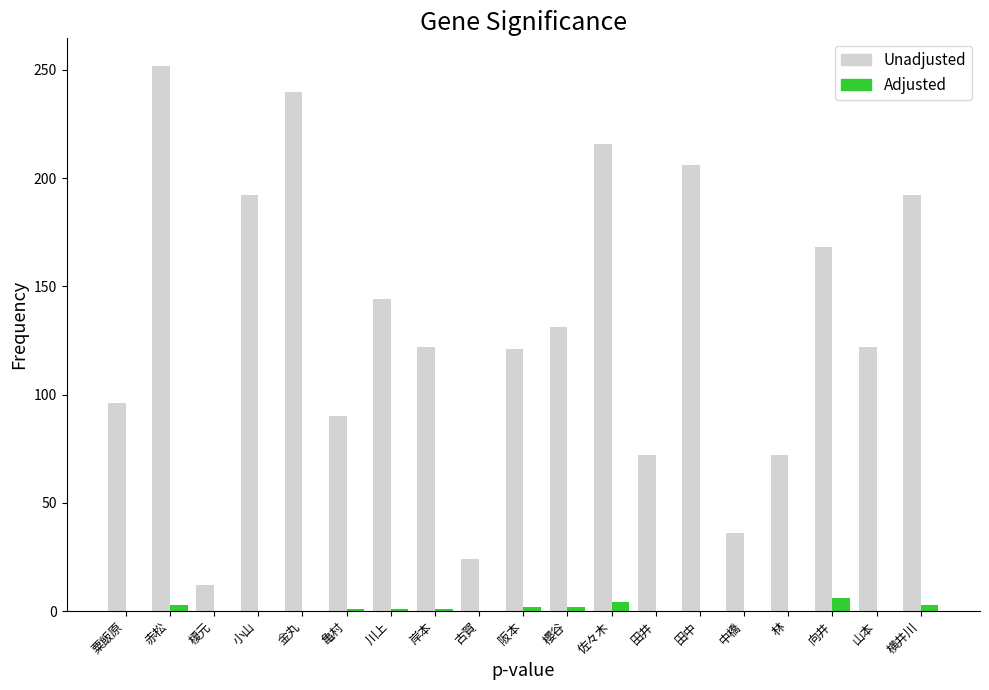

Does the chart contain stacked bars?

No